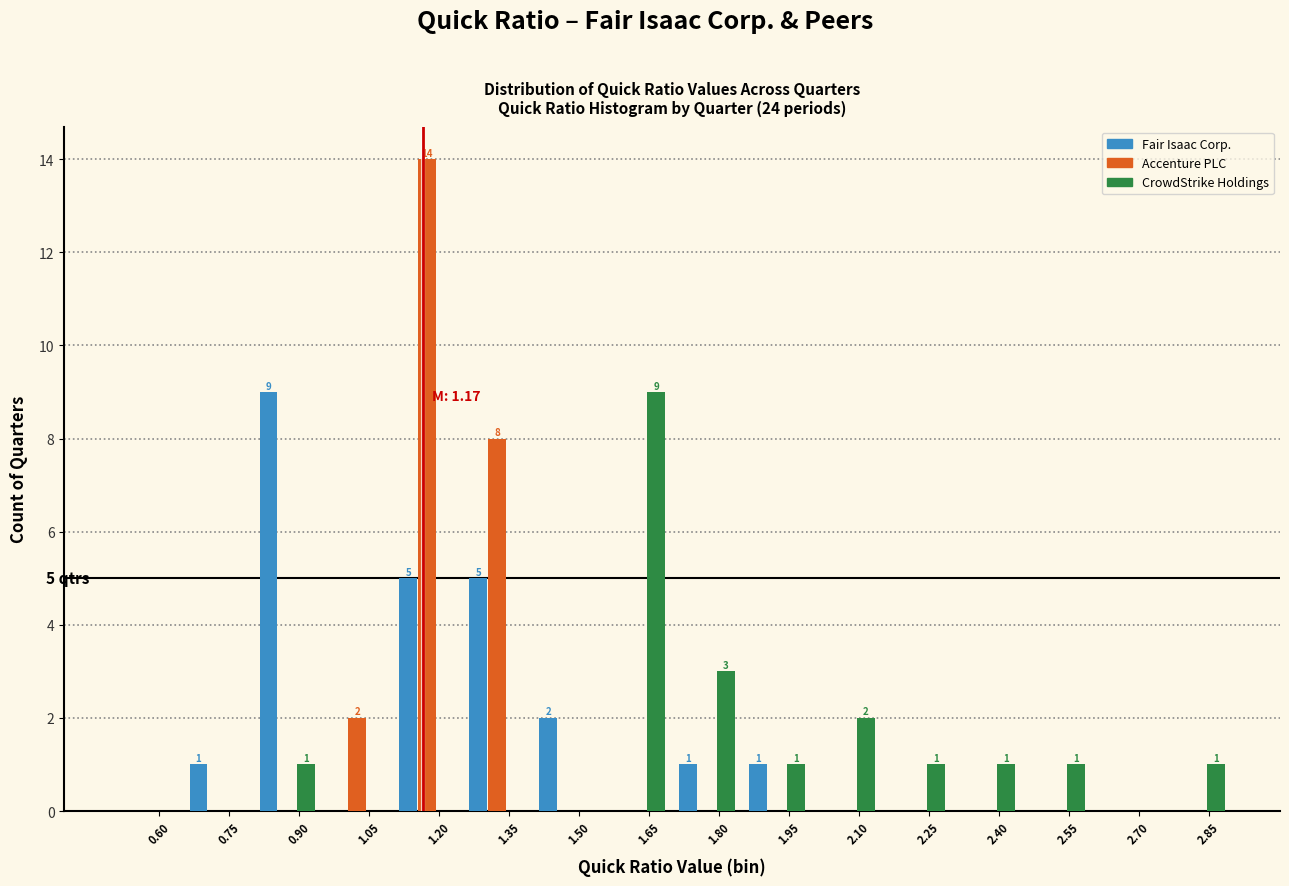

In the Fair Isaac Corp. series, which range on the x-axis has the tallest bar?

0.80 to 0.95